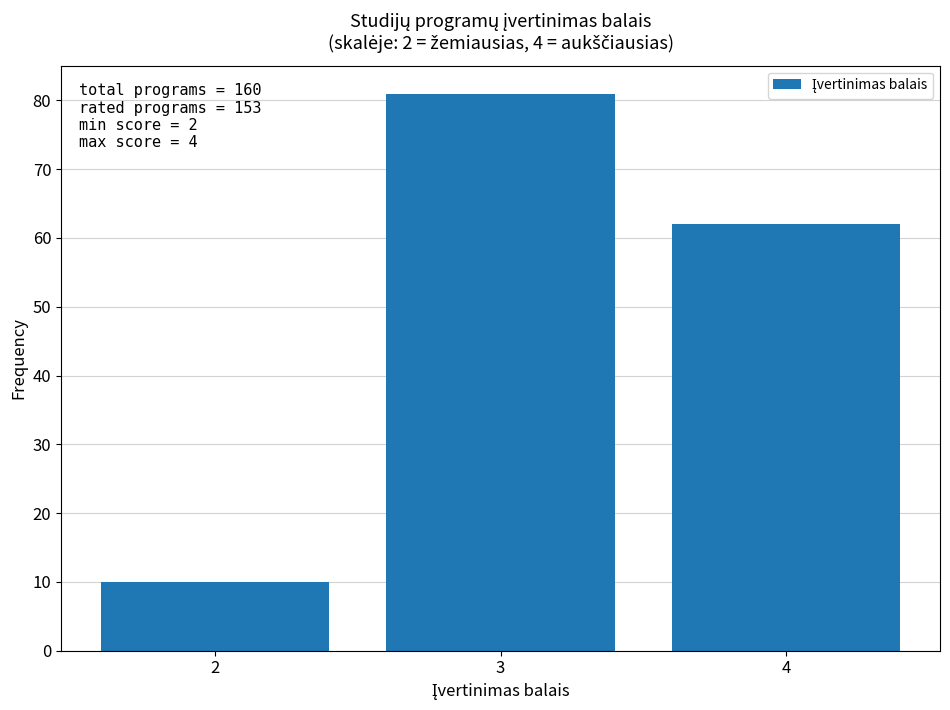

Over which range of the x-axis is the bar tallest?

2.5 to 3.5